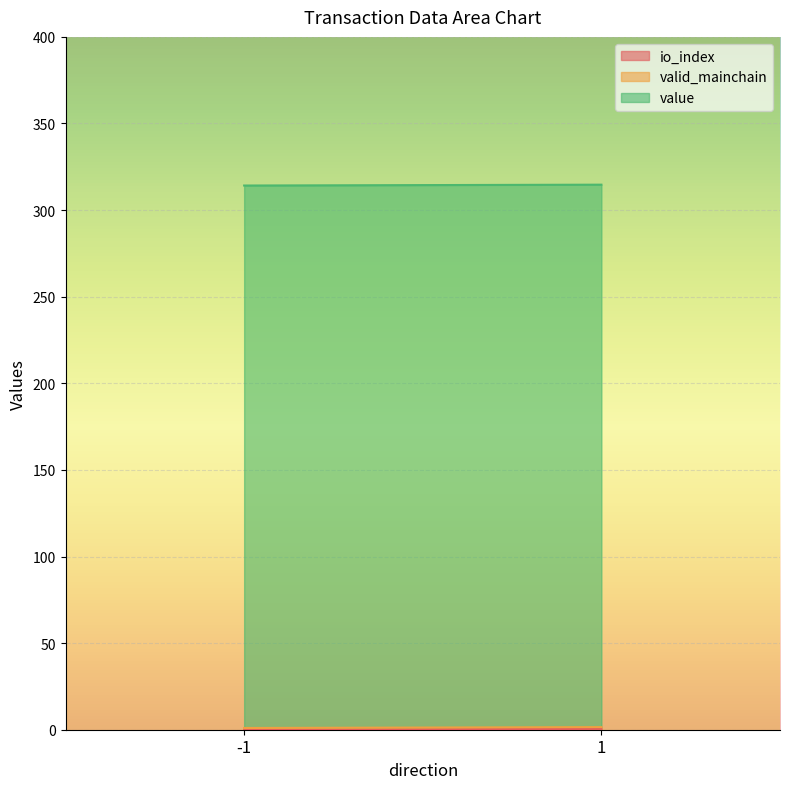

List the labels in order of io_index value, largest first.

1, -1, -1, 1